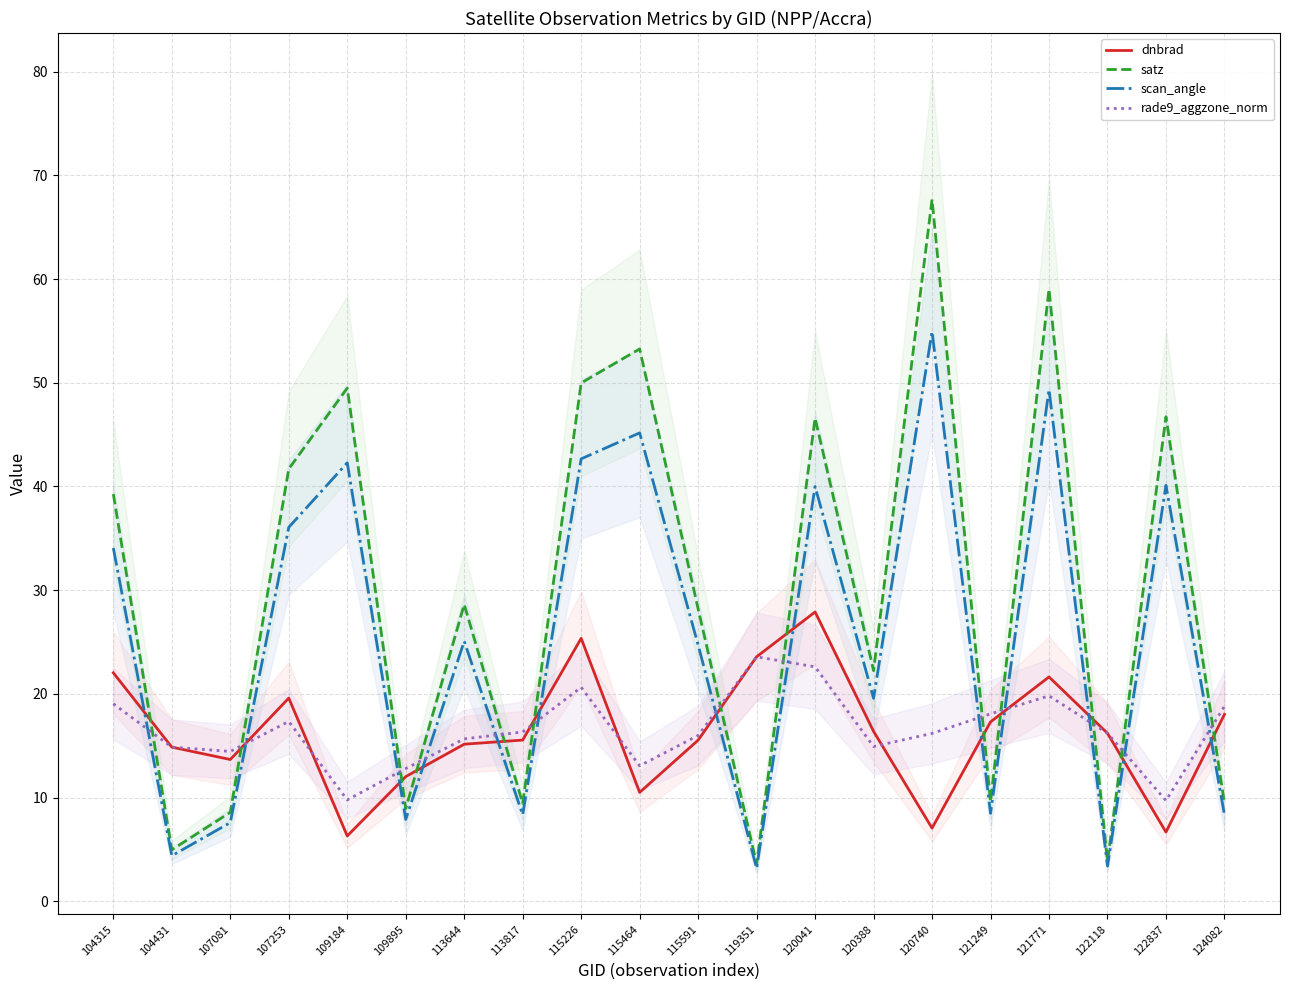

At which category is the sum across all series the highest?

121771